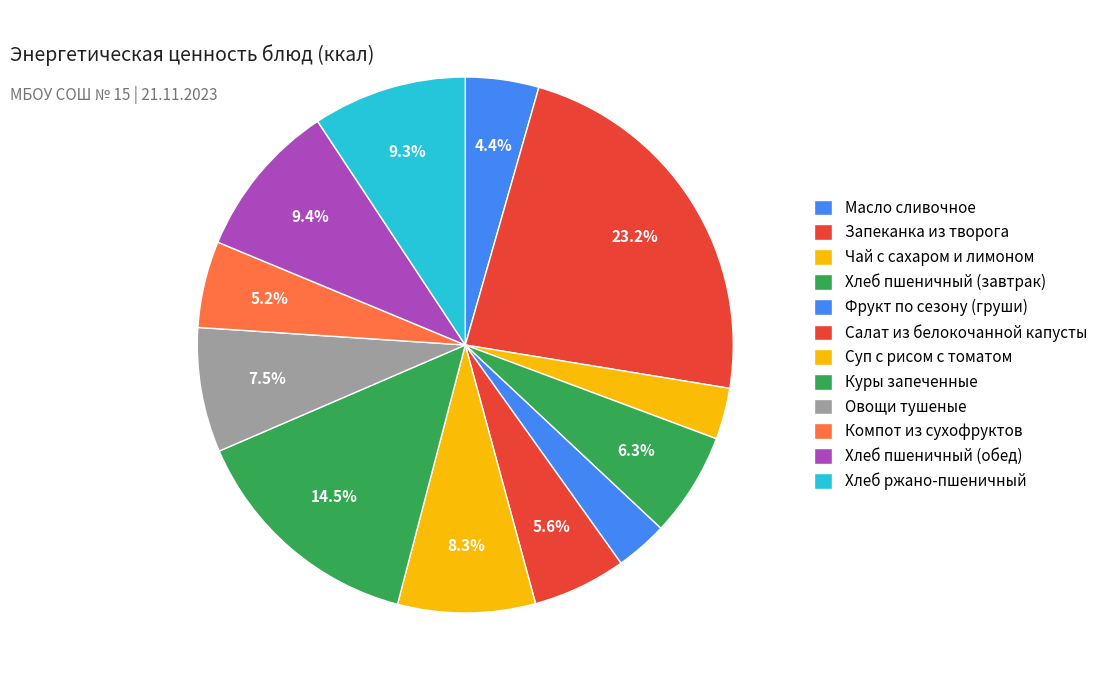

How many slices are in this pie chart?

12